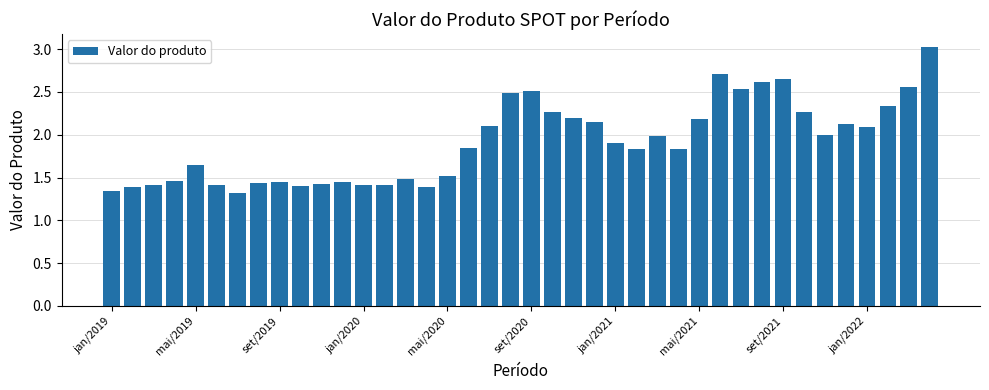

What is the difference between the maximum and second lowest values?

1.7